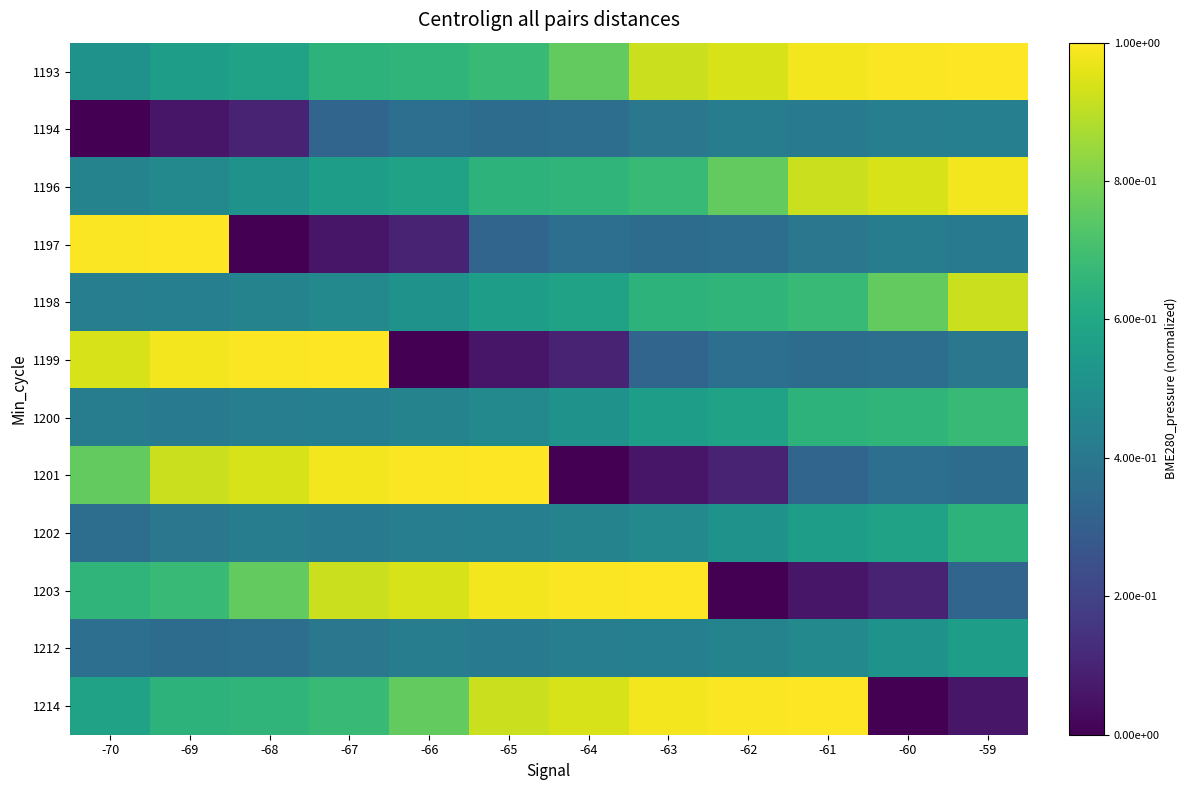

How many categories are shown in the chart?

12